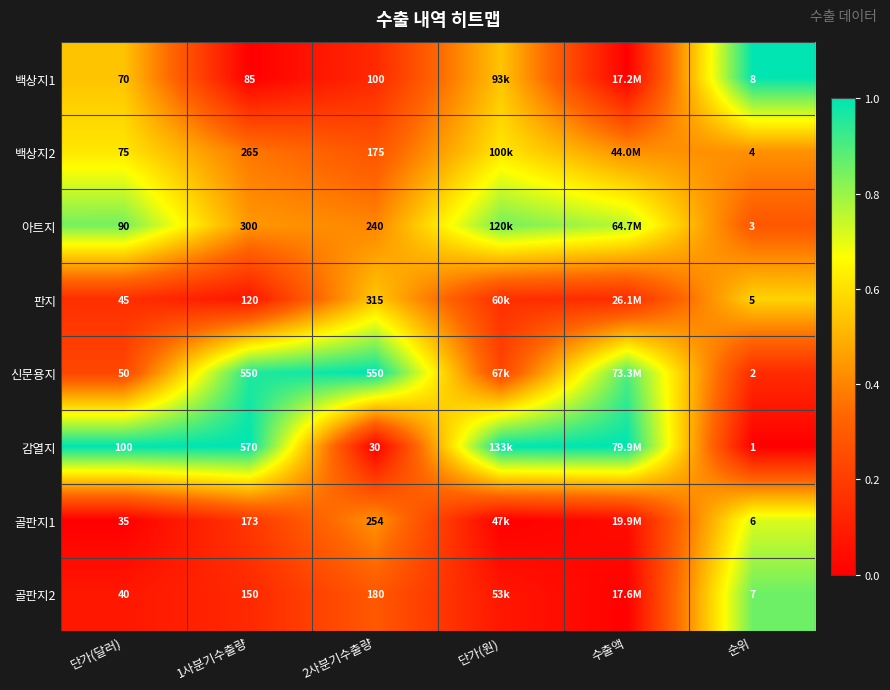

Is the value of 감열지 at 2사분기수출량 greater than the value of 백상지1 at 1사분기수출량?

No